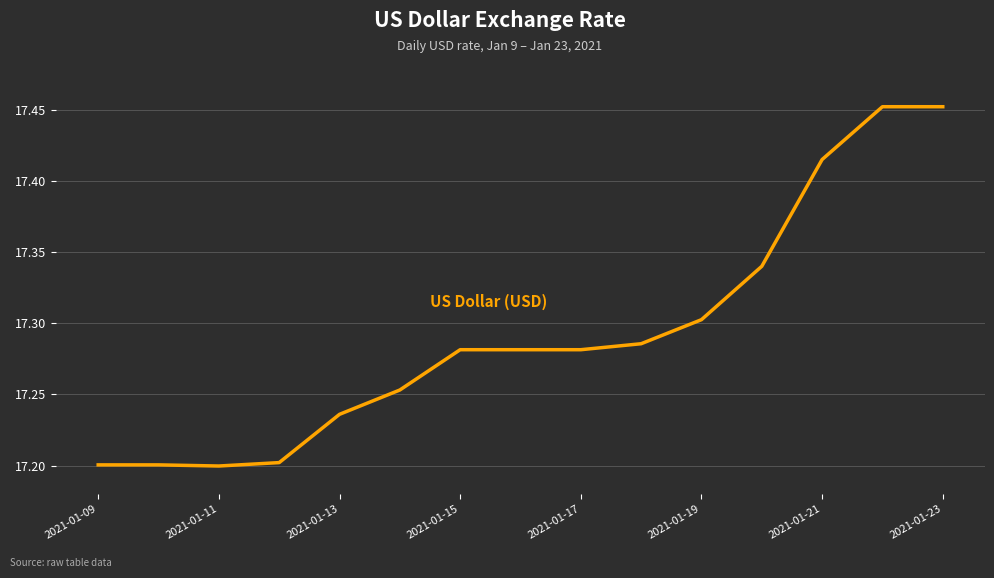

What is the difference between the maximum and minimum values?

0.3